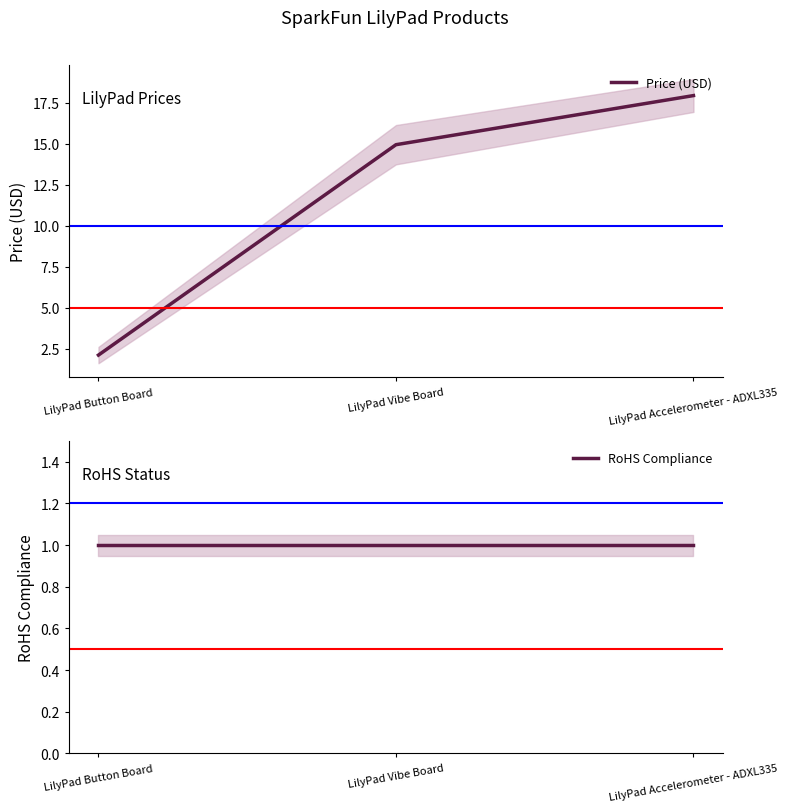

At LilyPad Vibe Board, list the series in order from smallest to largest.

RoHS Compliance, Price (USD)